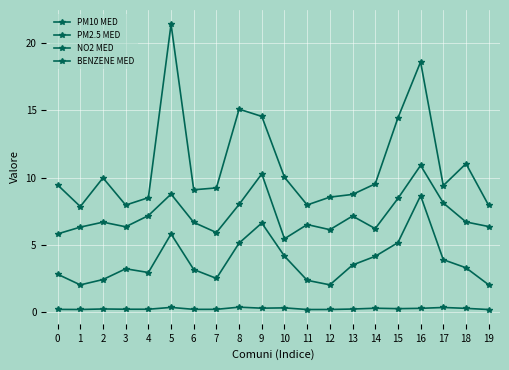

What is the total value across all series at 12?

16.8